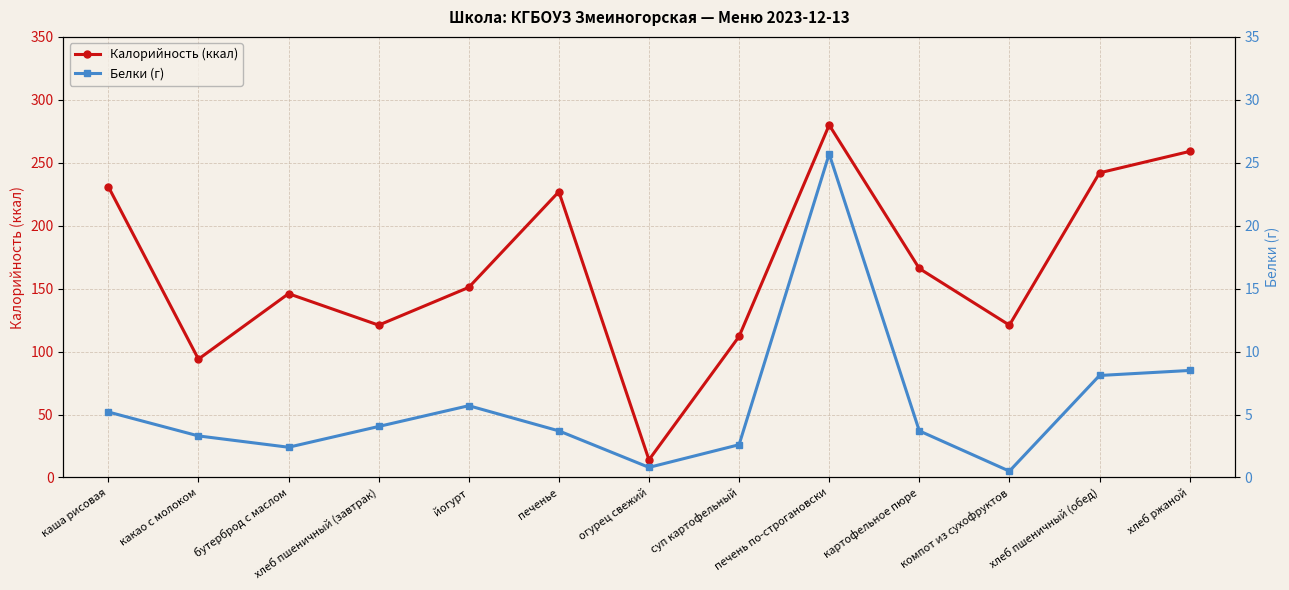

What is the maximum value for Белки (г)?

25.7